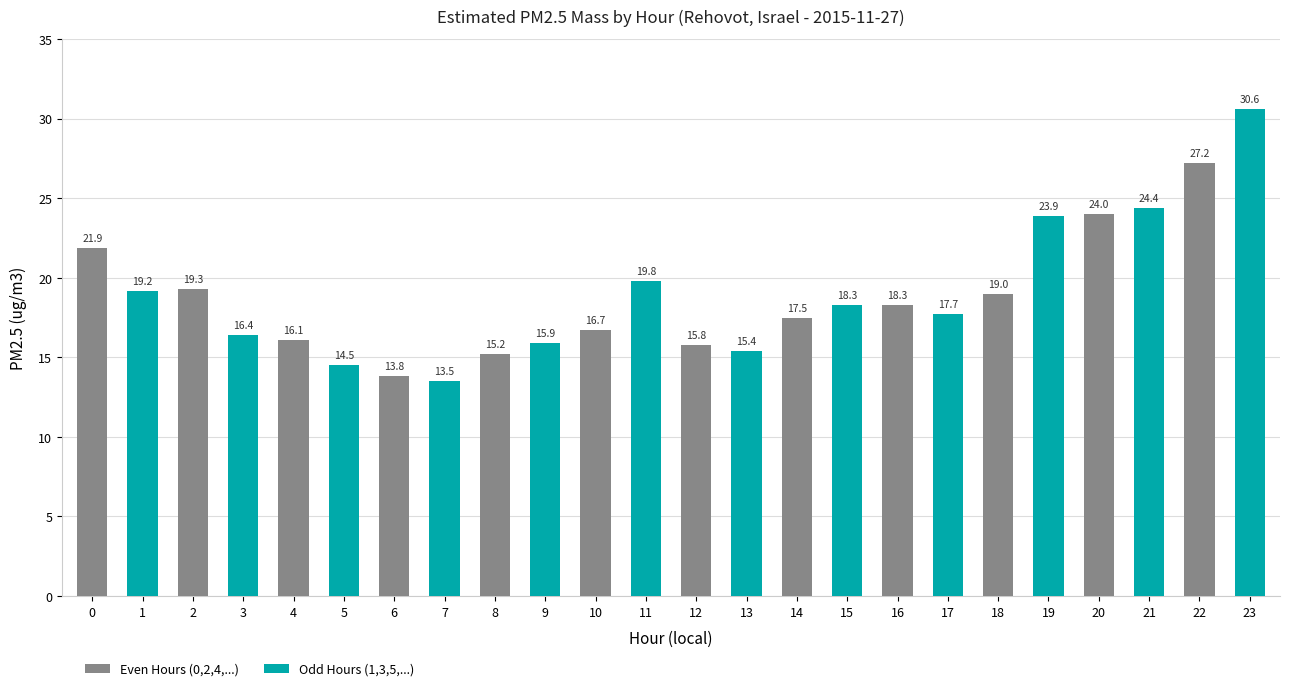

Count the number of data series in this chart.

1